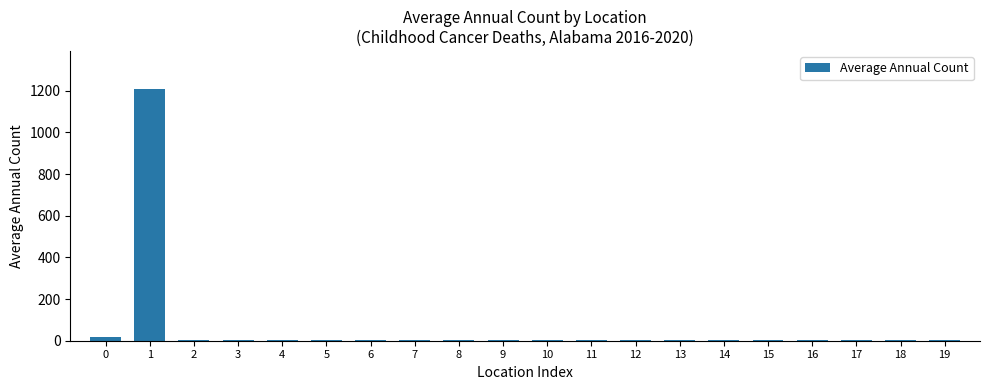

What is the sum of all values?

1283